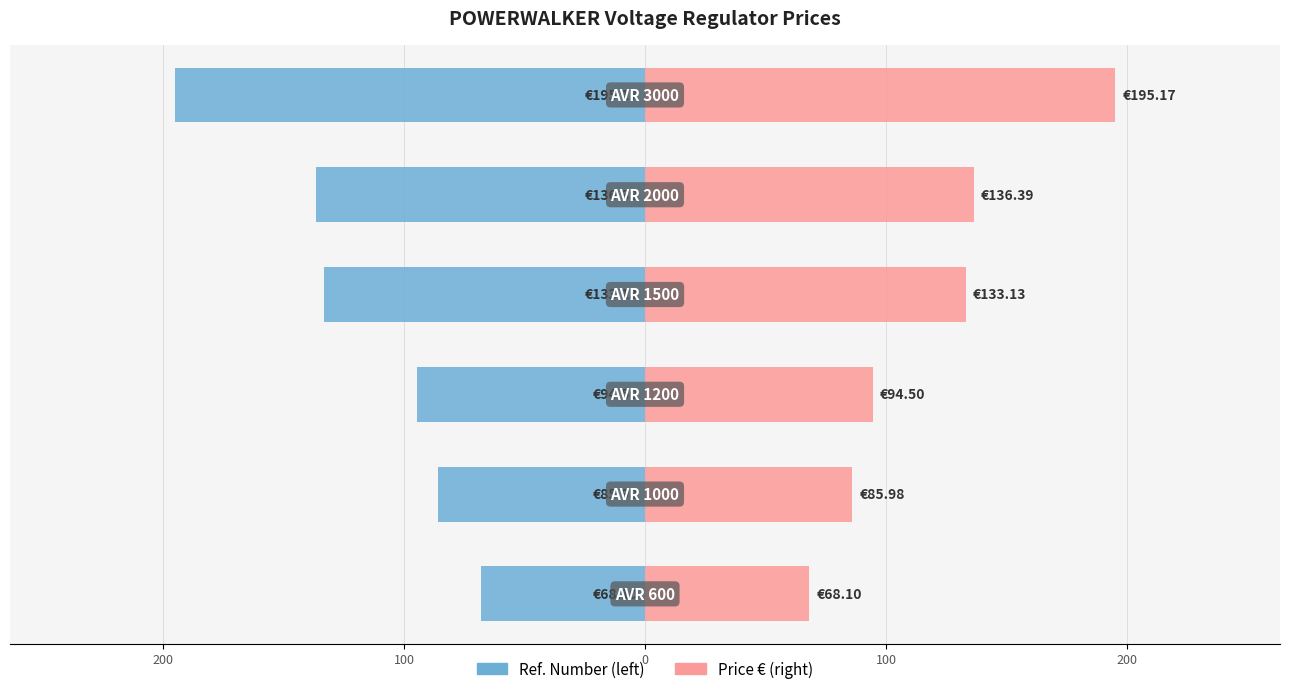

What is the difference between the maximum and minimum values in the Price (€) series?

127.1